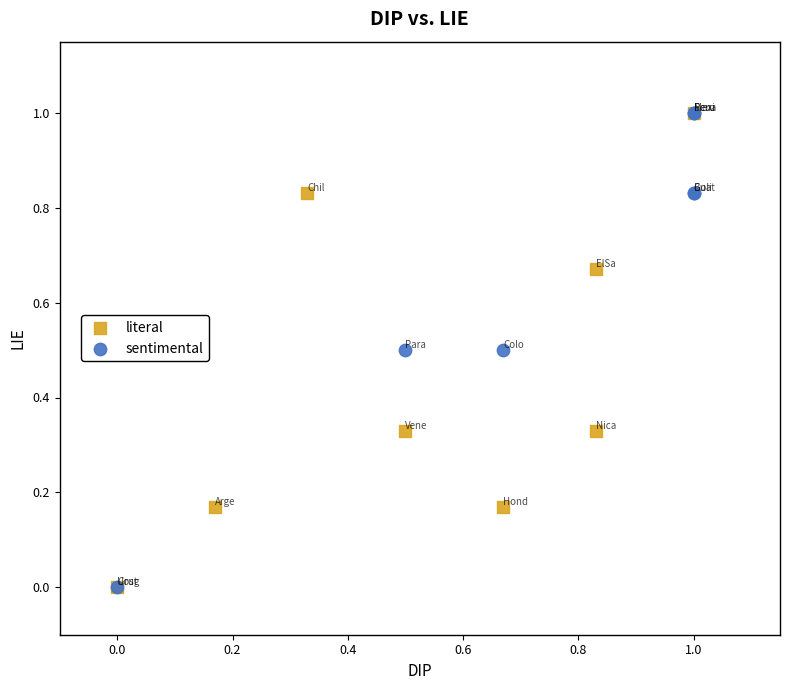

What are all the series names shown in the legend?

literal, sentimental